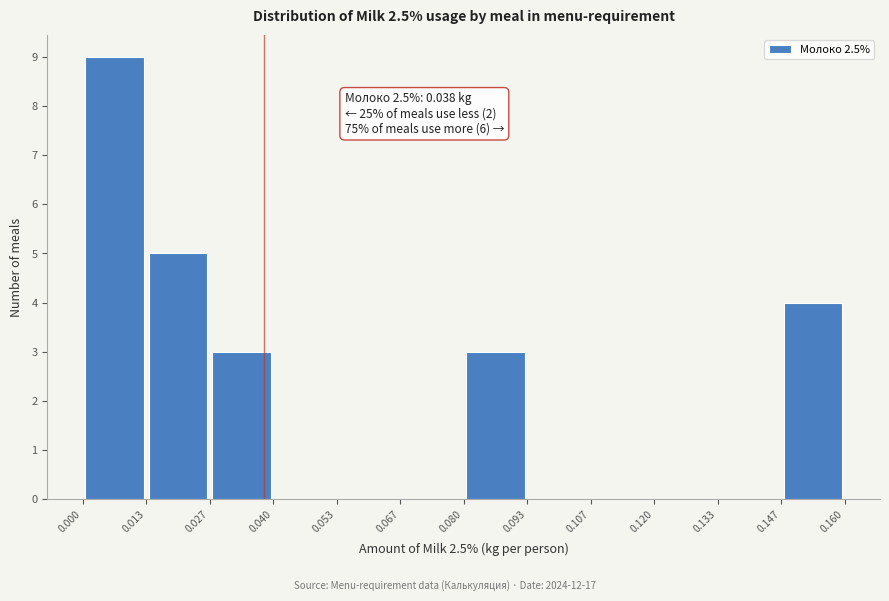

Over which range of the x-axis is the bar tallest?

0.000 to 0.013